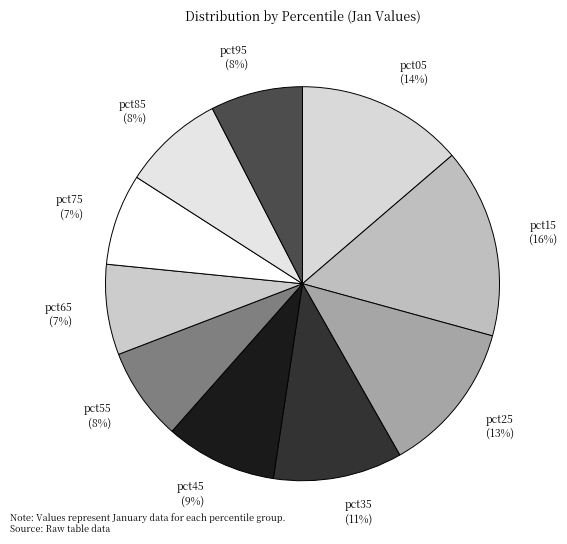

To the nearest percent, what portion does pct85 represent?

8%